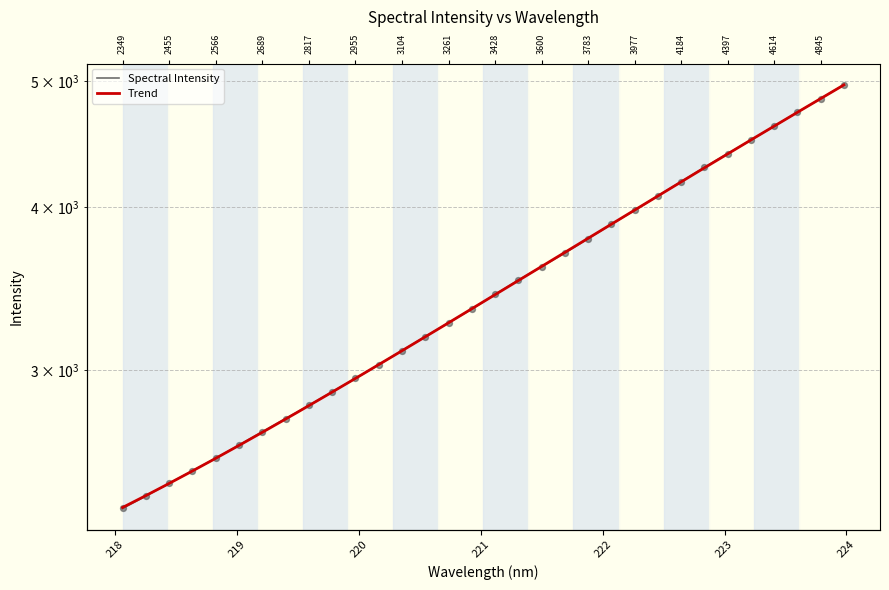

What is the change in value from 222.8355 to 223.9802?

+674.2